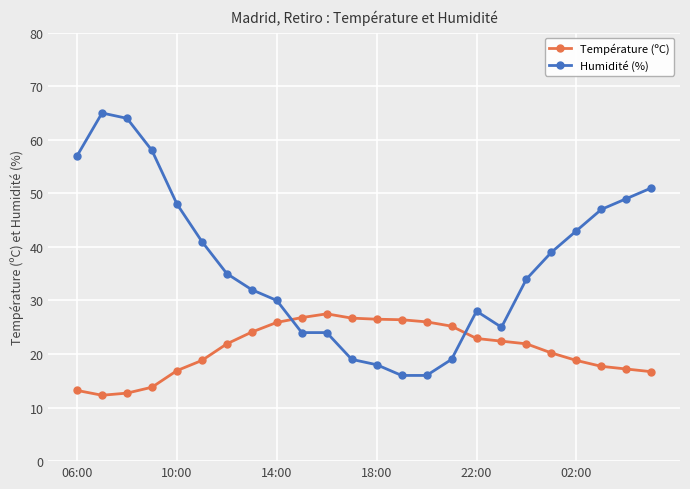

Which series ends up on top after the final intersection of Température (ºC) and Humidité (%)?

Humidité (%)